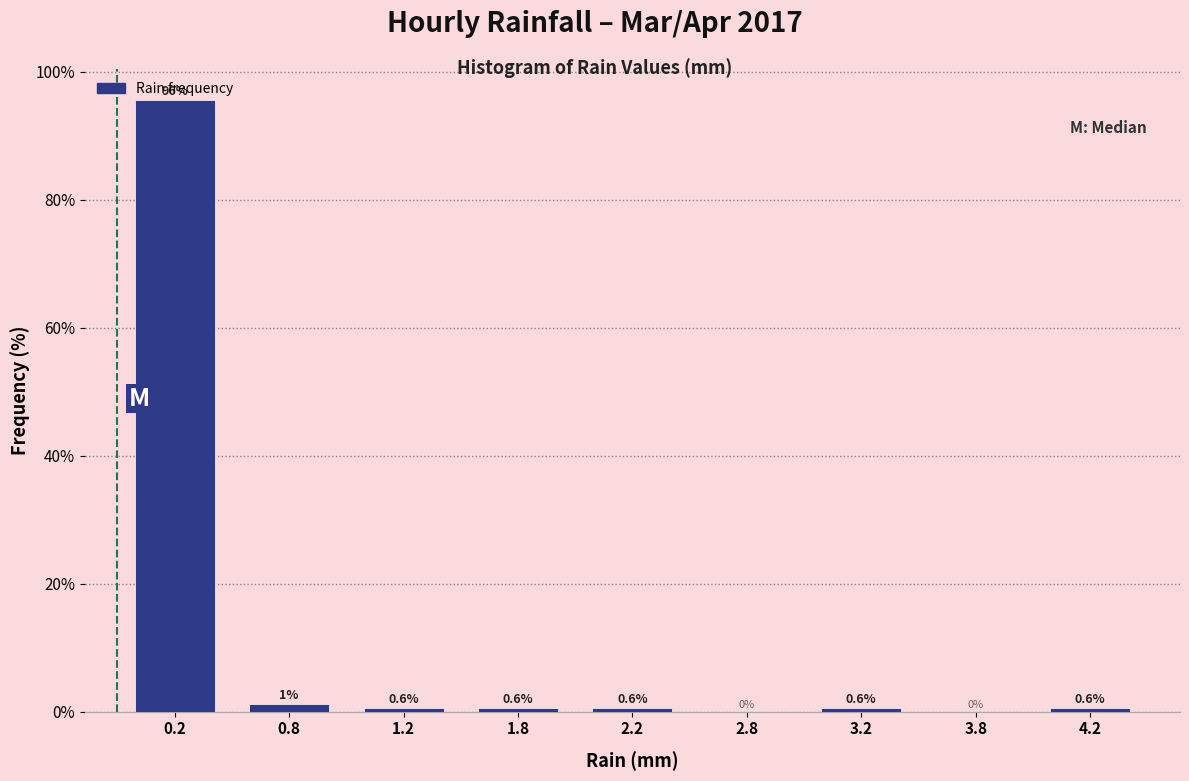

What is the change in value from 0.2 to 4.2?

-95.0